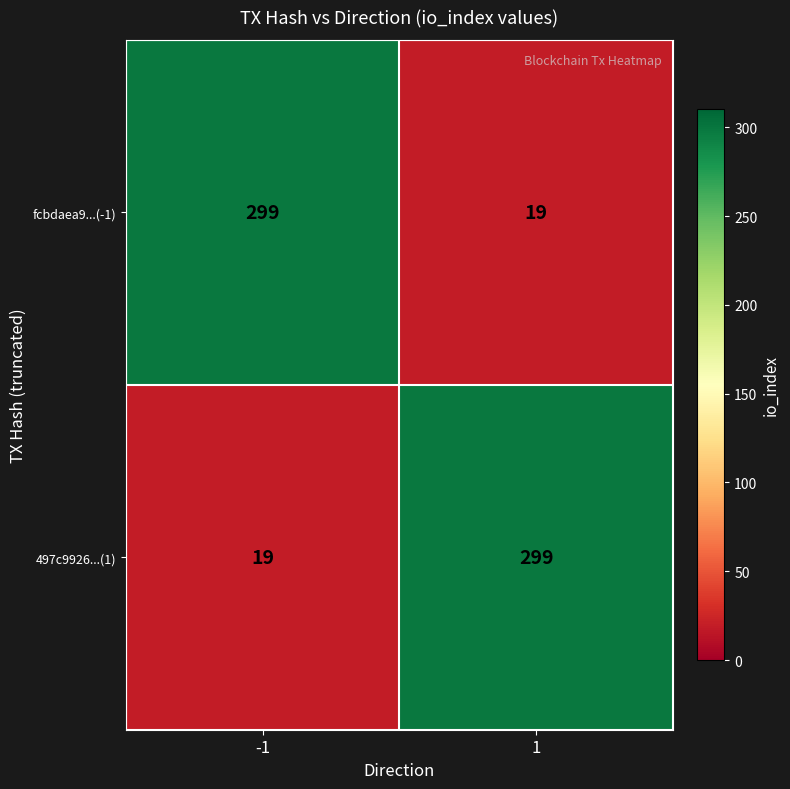

List the labels in order of 497c9926...(1) value, largest first.

1, -1